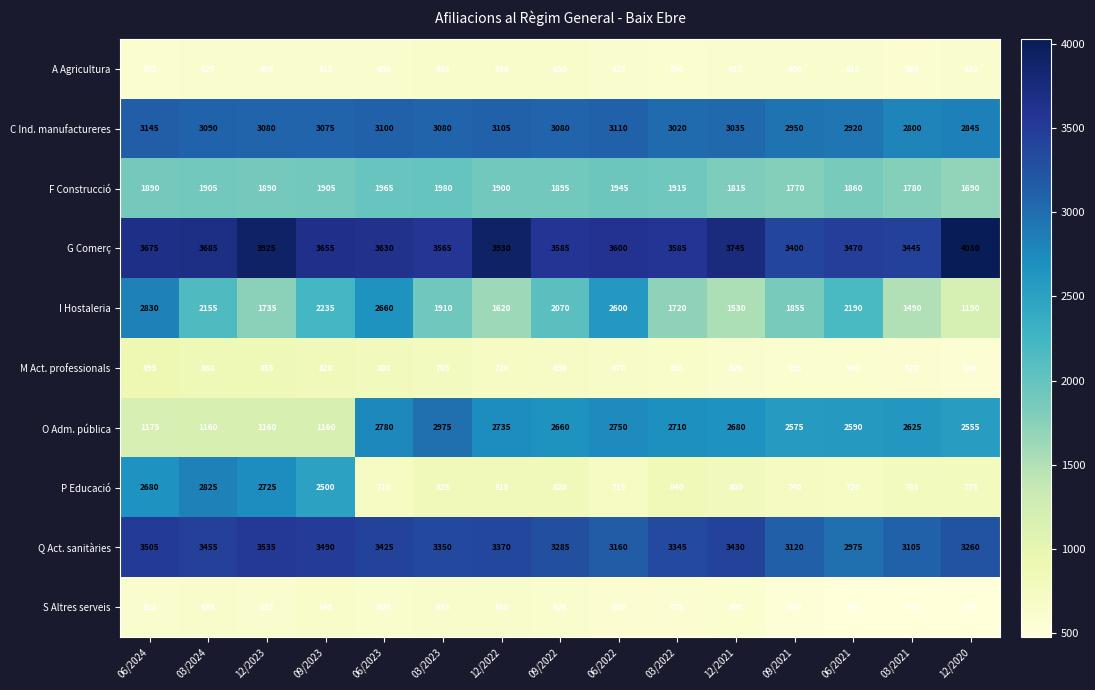

Count the number of categories in the chart.

15